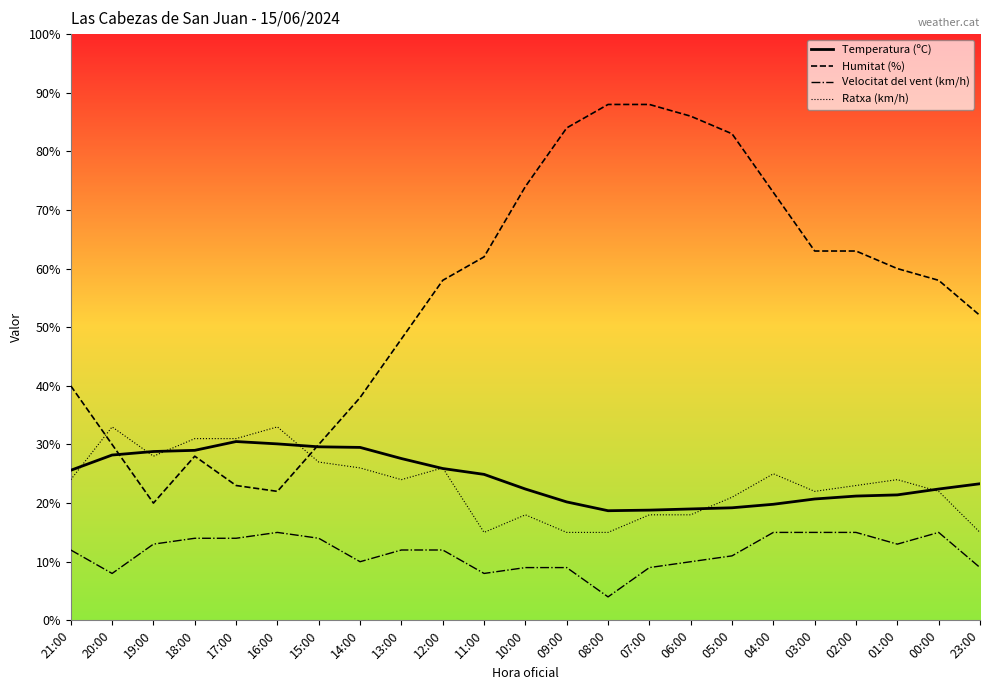

Is this an area chart (filled region under the line)?

No